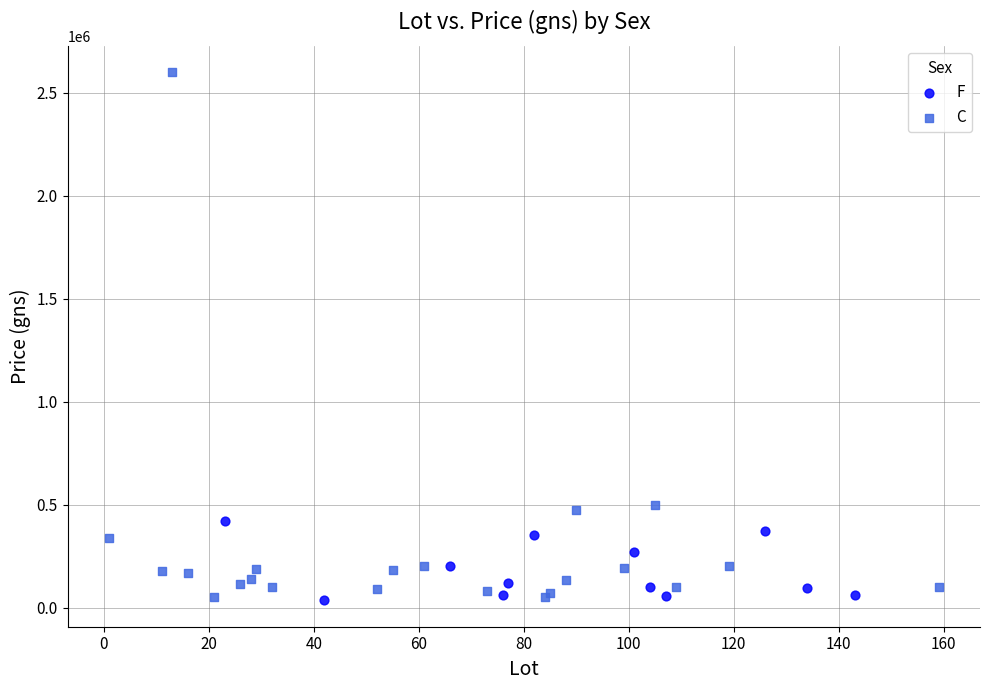

Which series reaches the maximum Y coordinate?

C